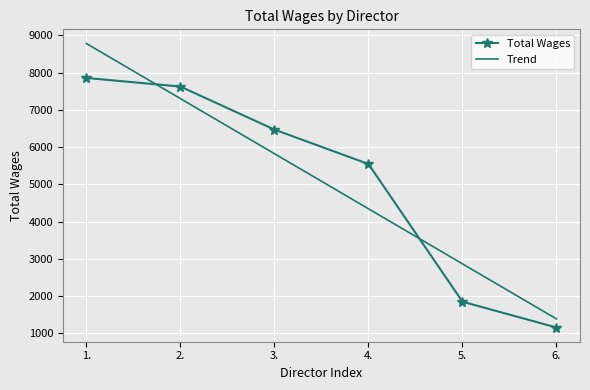

What is the minimum value shown in the chart?

1155.0